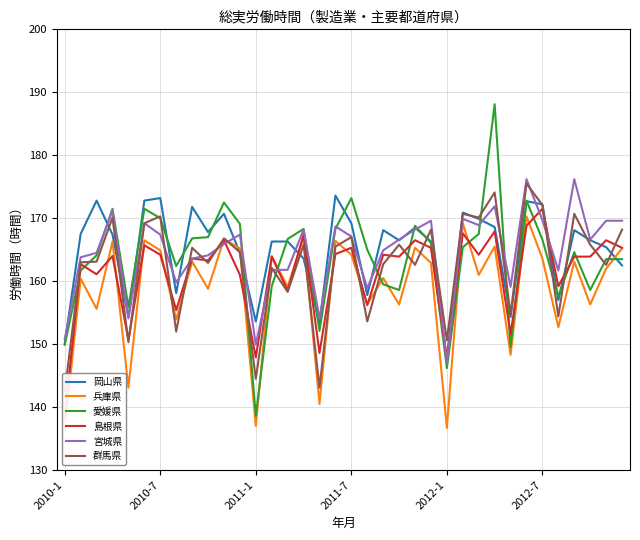

At which category does the chart reach its peak across all series?

27